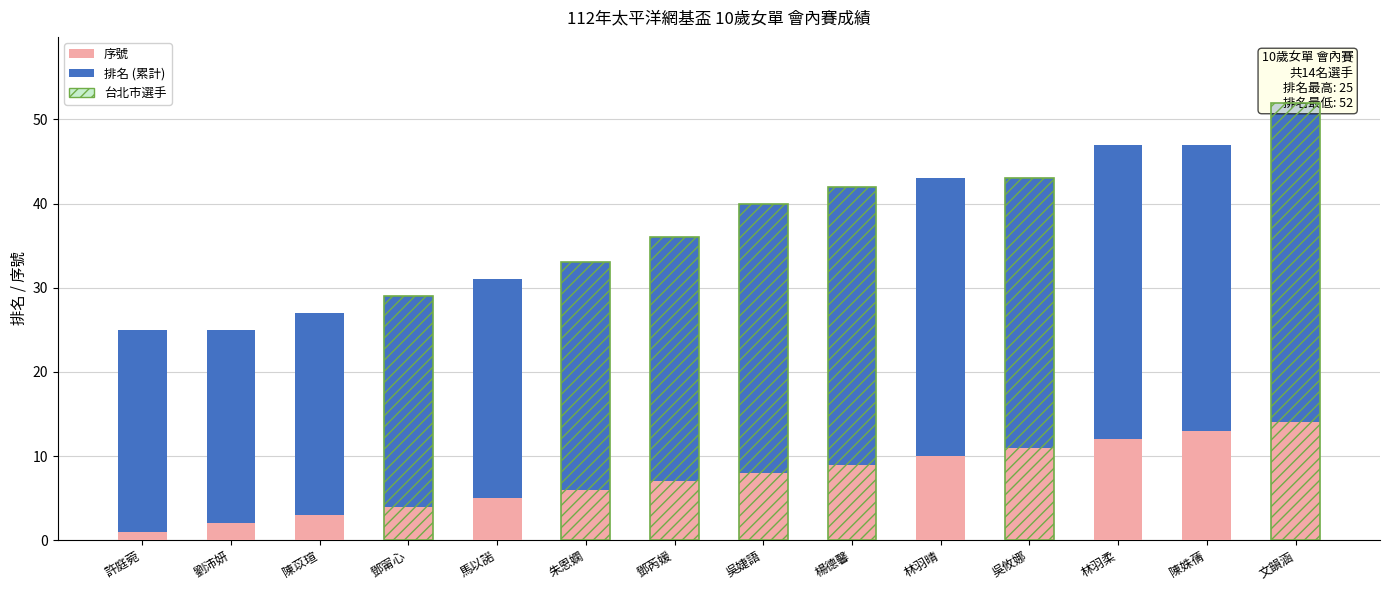

At which label is 序號 closest to 7?

鄧芮媛